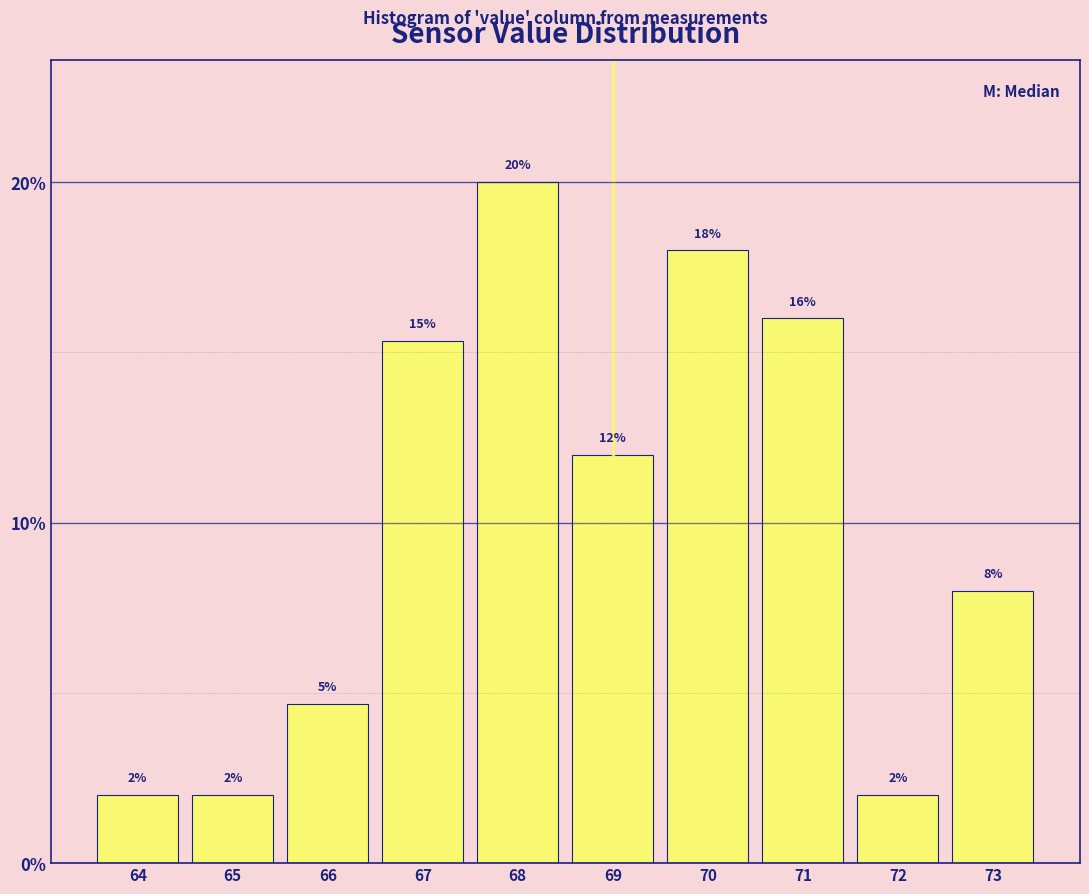

What is the value of the 9th bar from the left?

2.0